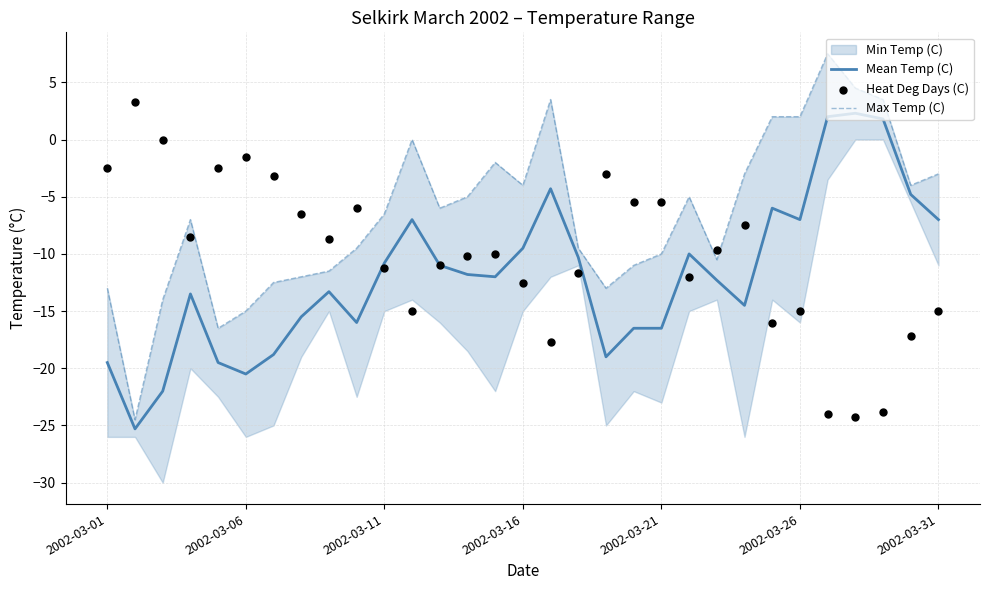

At how many categories does at least one series exceed -2?

10